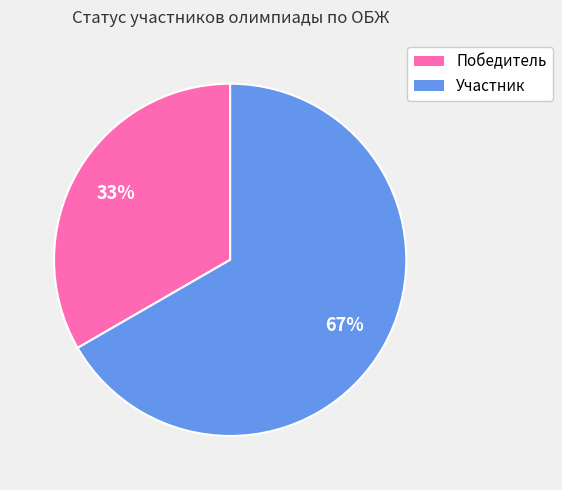

To the nearest percent, what is the average slice percentage?

50%